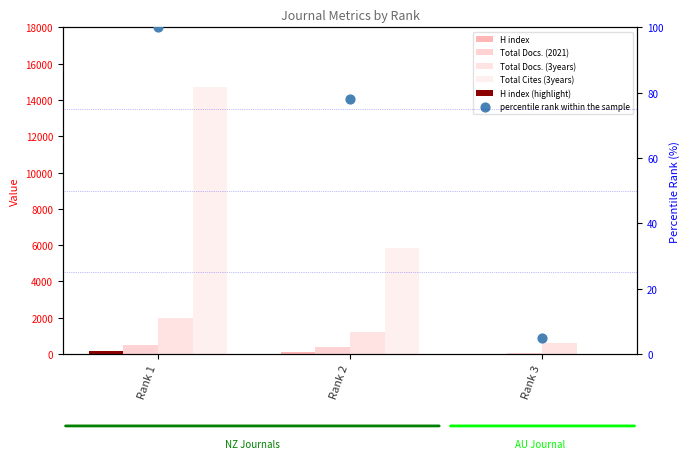

Which series contains the highest Y value?

Total Cites (3years)